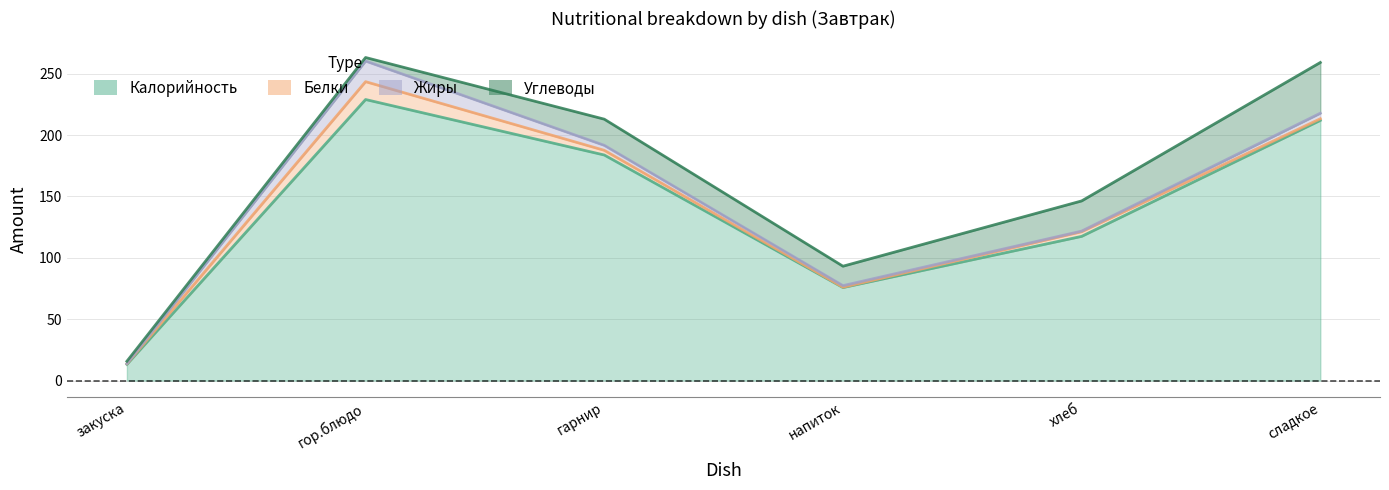

What is the average value of the Жиры series?

4.5